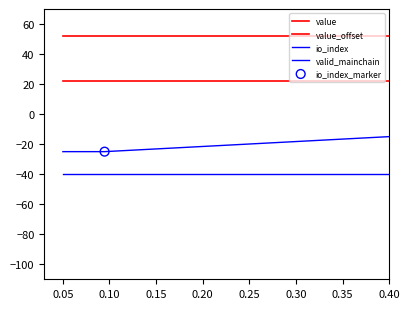

Which series reaches the minimum Y coordinate?

valid_mainchain